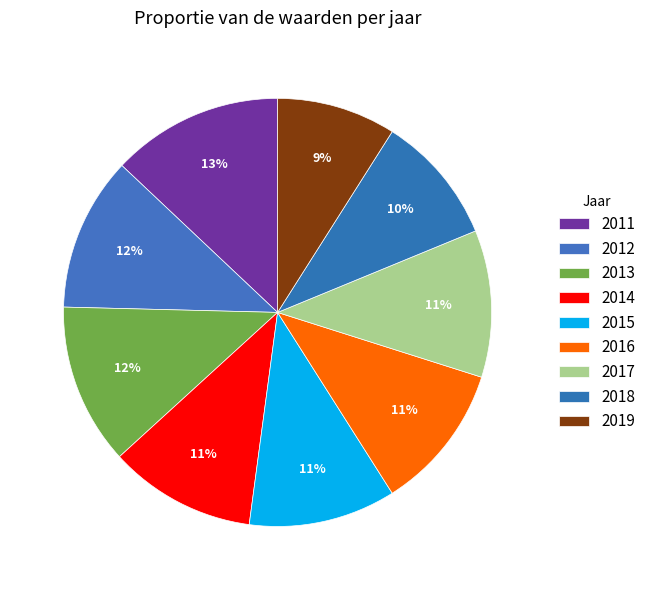

What is the smallest slice in the pie chart?

2019